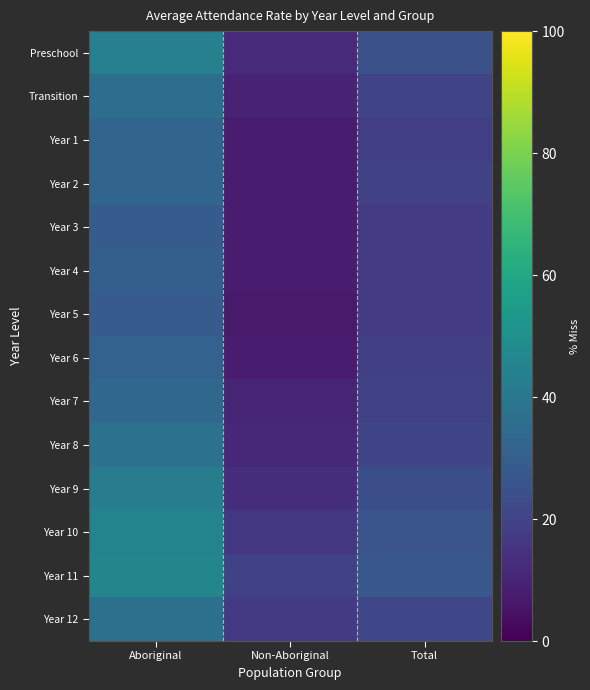

What is the difference between the highest and lowest values at Total?

9.5